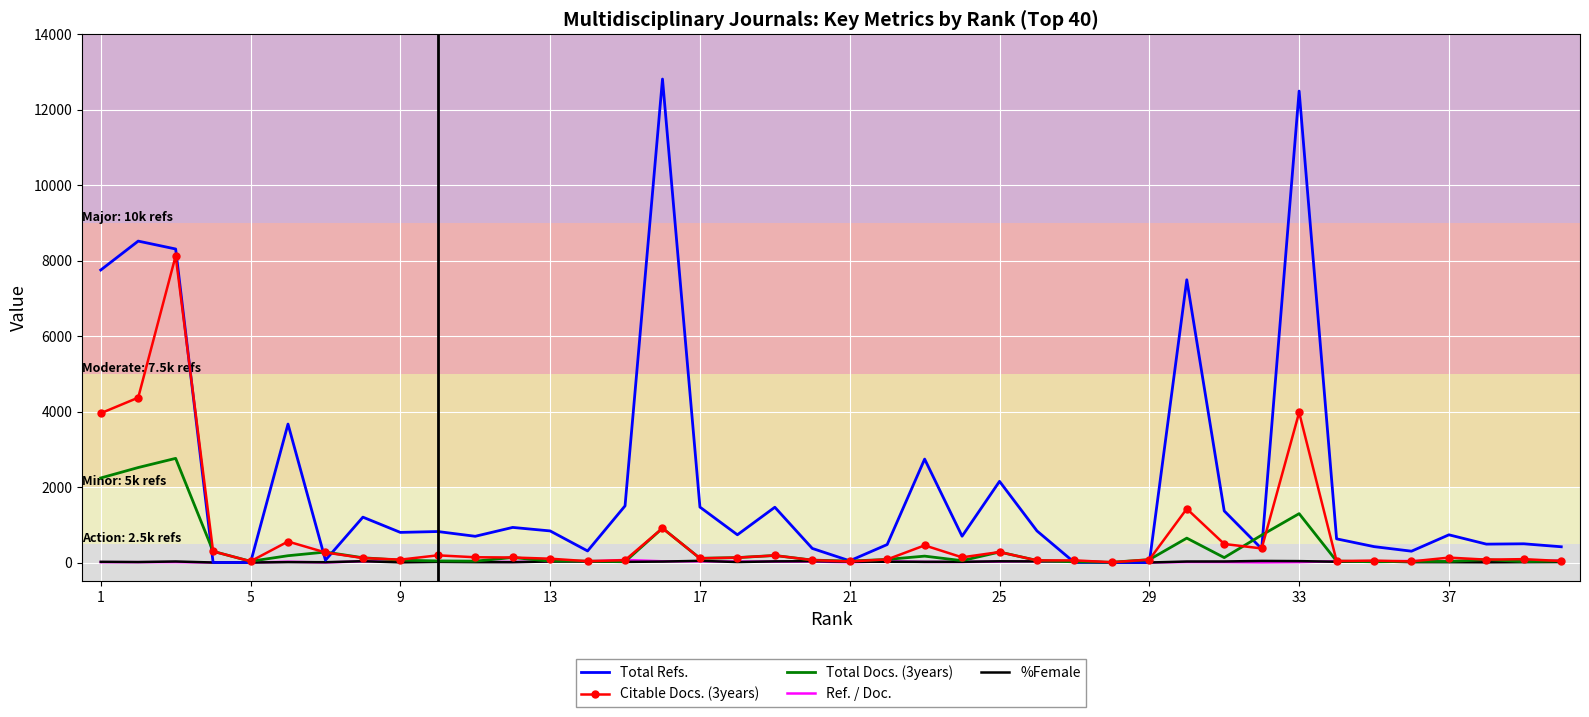

Which series has the largest total across all categories?

Total Refs.